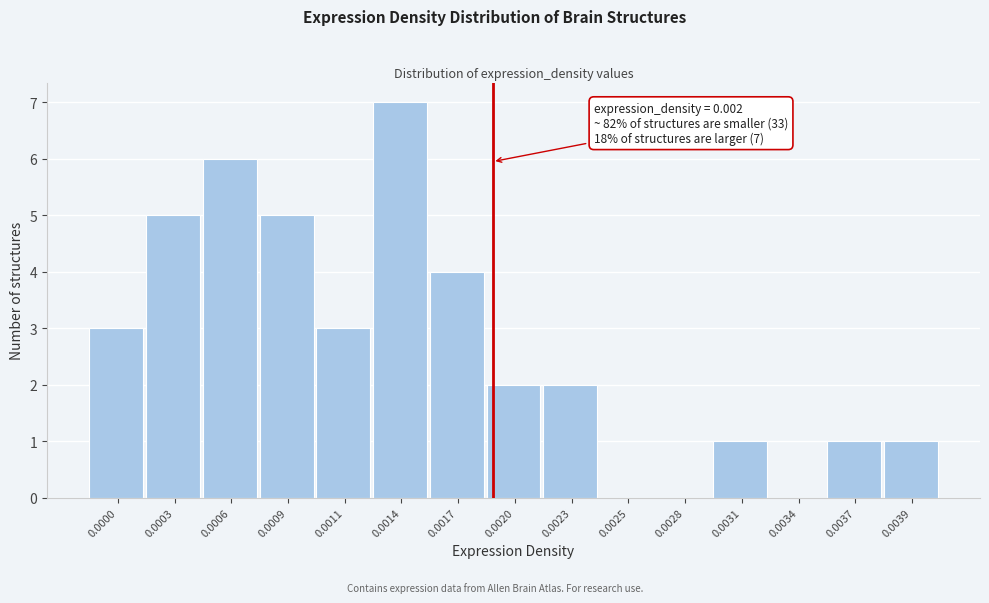

Reading left to right, transcribe all the data shown in this chart.

0.0000=3	0.0003=5	0.0006=6	0.0009=5	0.0011=3	0.0014=7	0.0017=4	0.0020=2	0.0023=2	0.0025=0	0.0028=0	0.0031=1	0.0034=0	0.0037=1	0.0039=1